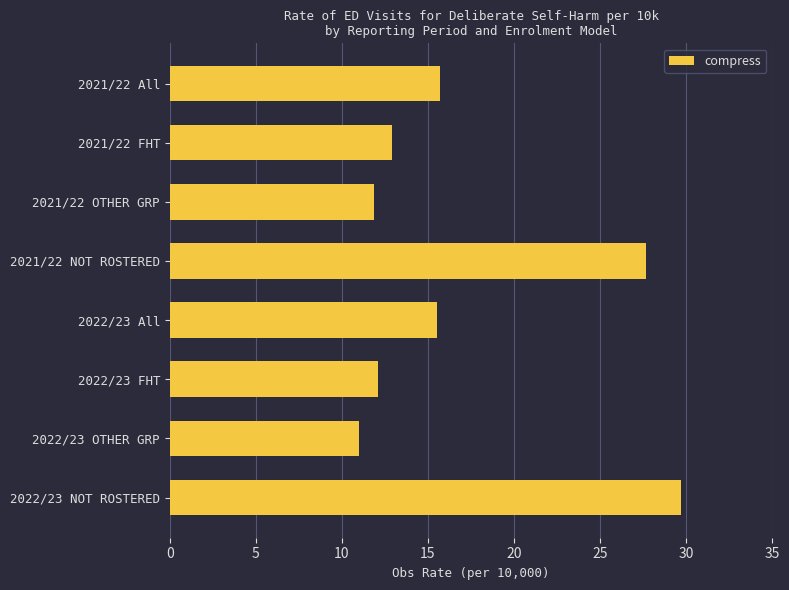

Approximately how many times larger is the value at 2022/23 NOT ROSTERED compared to 2022/23 All?

1.9